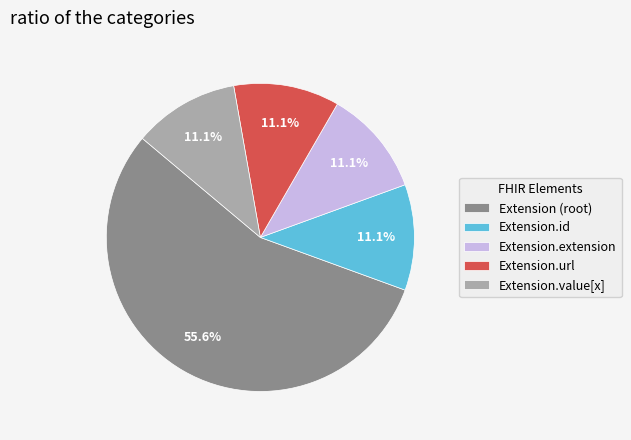

Which category has the biggest portion of the pie?

Extension (root)